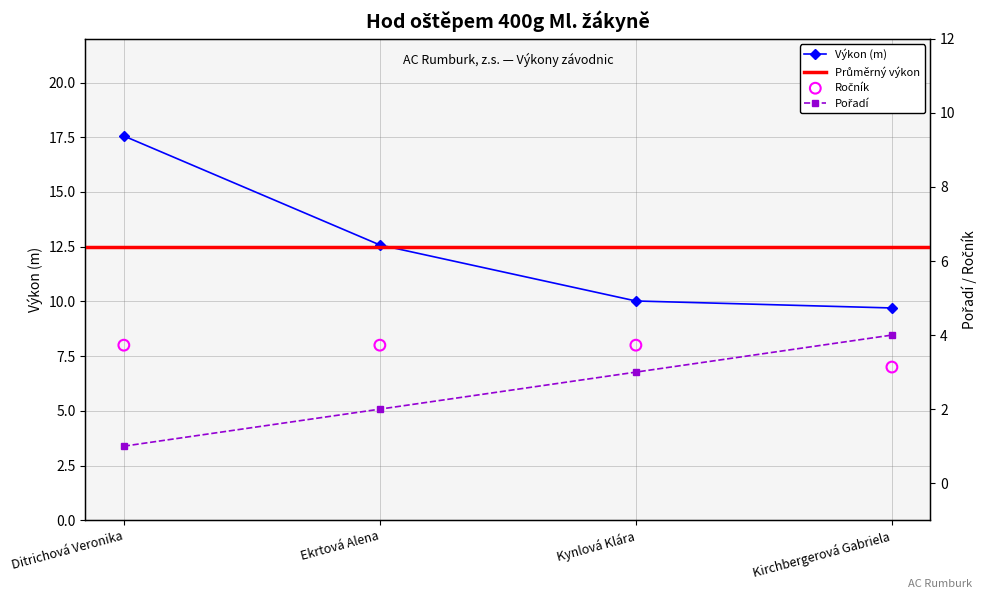

Which series reaches the maximum Y coordinate?

Výkon